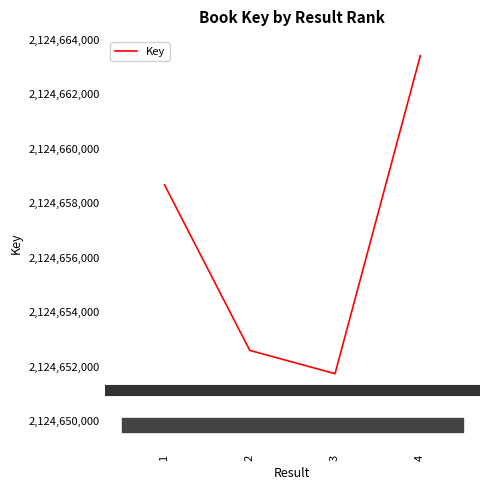

What is the smallest value displayed?

2124651748